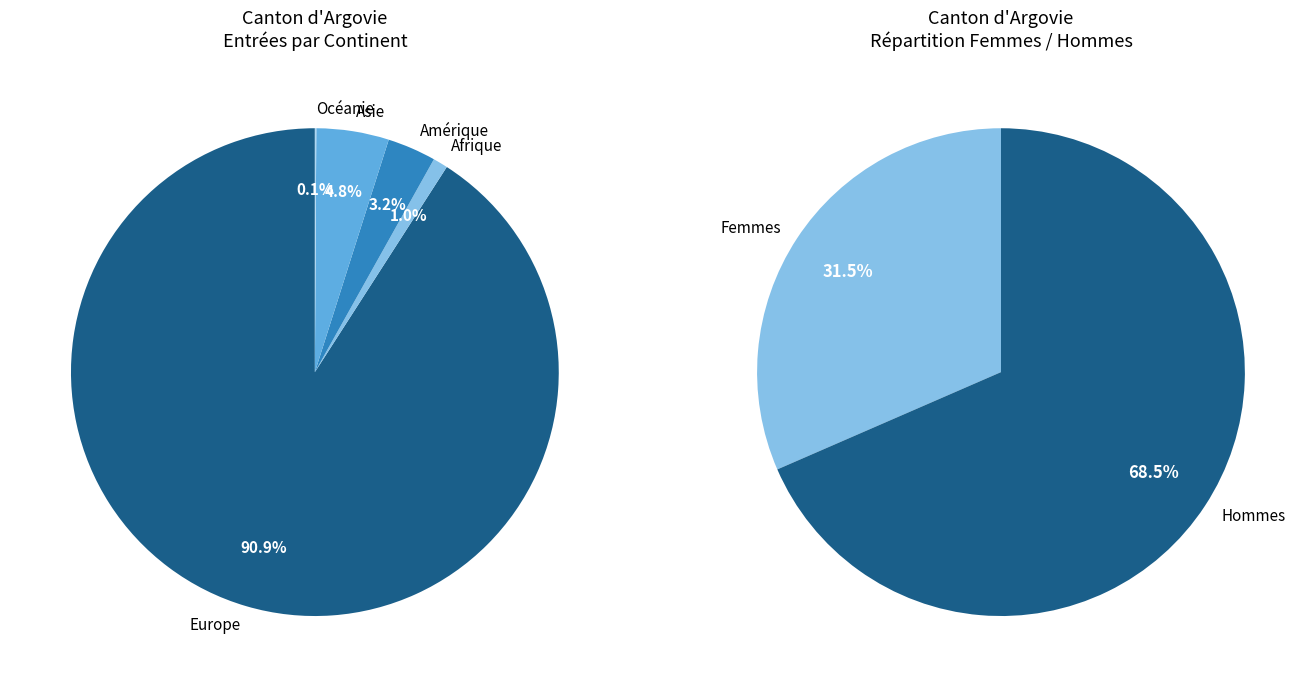

What is the total percentage of Asie and Amérique?

8.0%